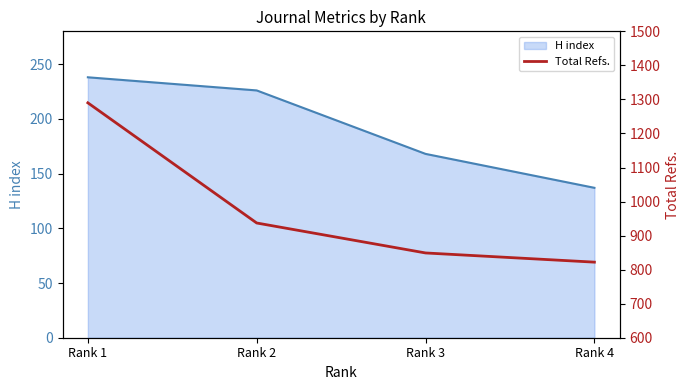

The value of H index at Rank 3 is 168. True or false?

True